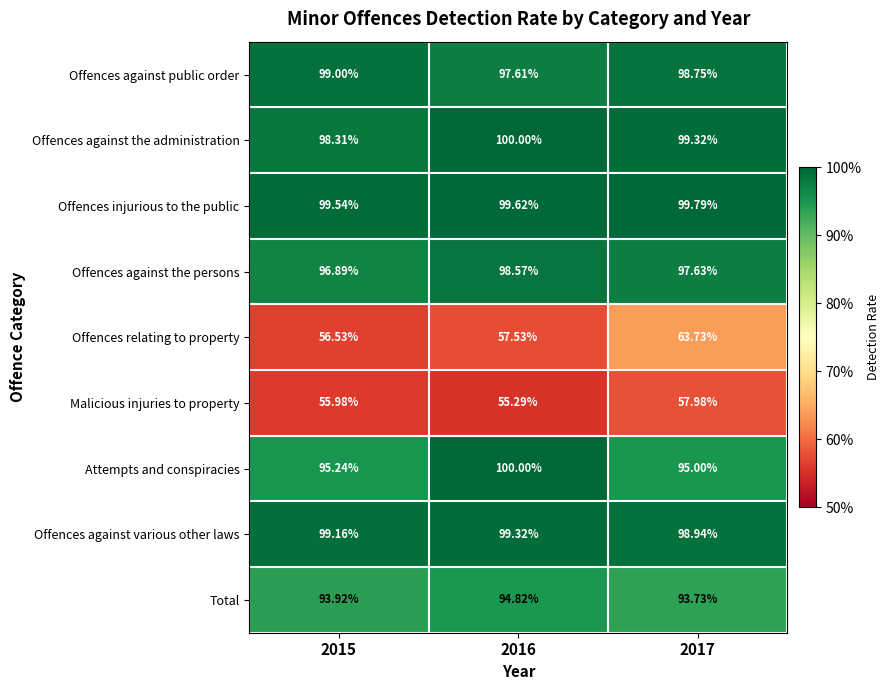

Between 2015 and 2016, which series saw the biggest shift?

Attempts and conspiracies